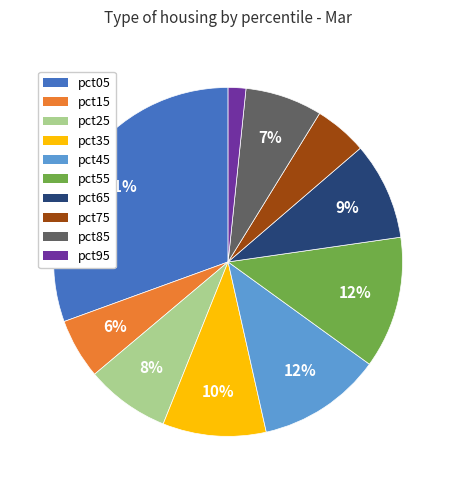

To the nearest percent, what percentage of the pie is pct95?

2%